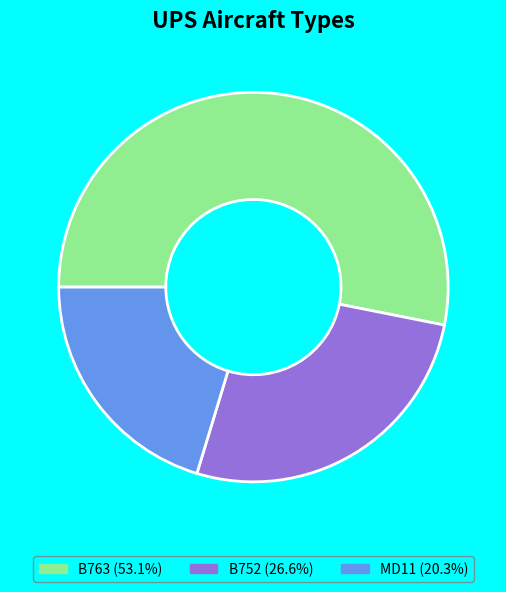

What is the largest slice in the pie chart?

B763